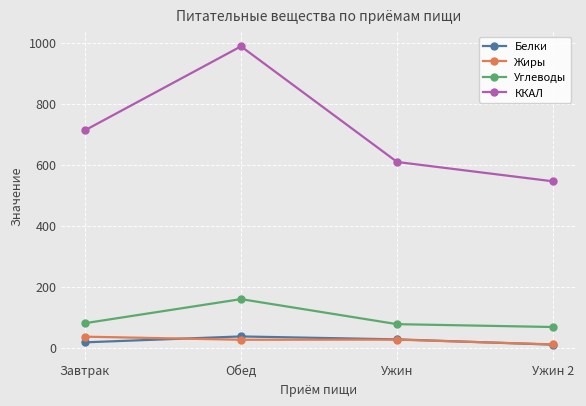

What is the spread (max minus min) of values at Ужин?

582.3